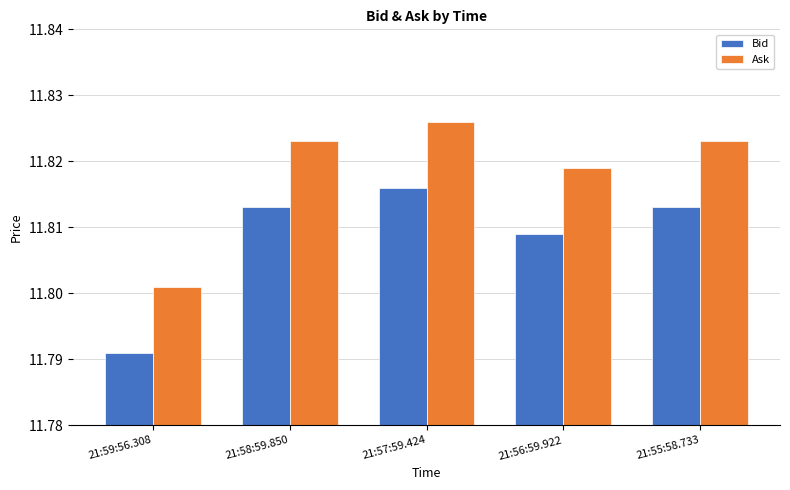

What is the label of the 2nd bar from the right?

21:56:59.922